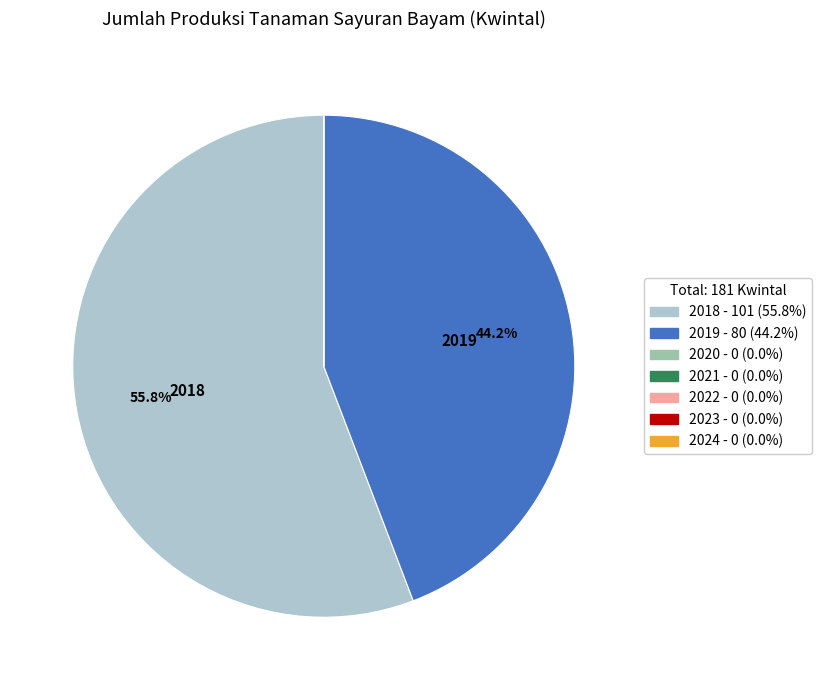

Does any single category account for the majority?

Yes